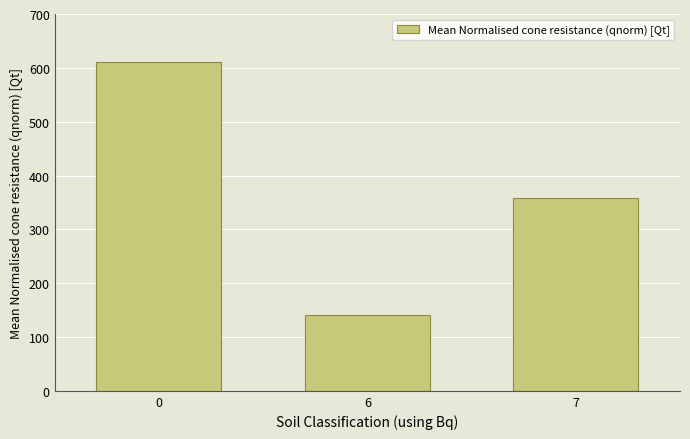

Reading right to left, what are all the values shown in this chart?

7=358.9	6=140.3	0=611.8